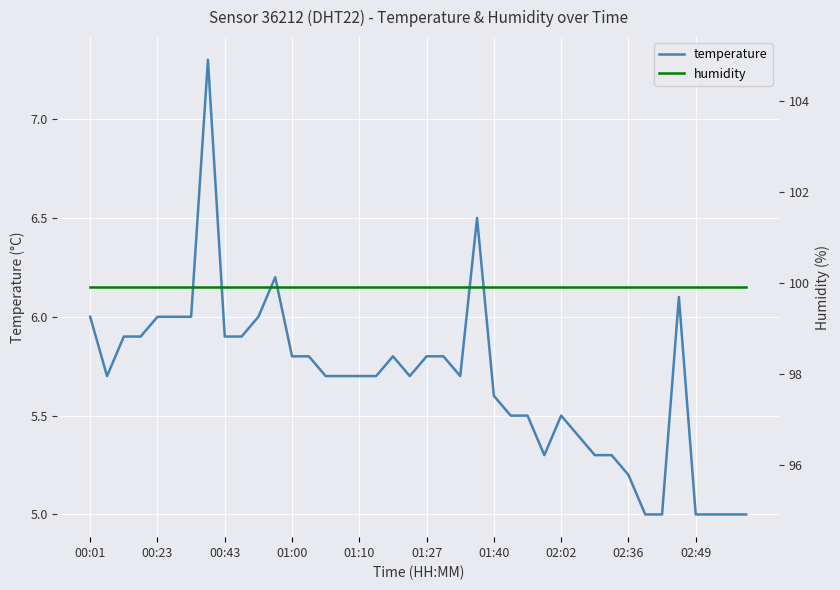

True or false: temperature has more than 0 points higher than both neighbors.

True